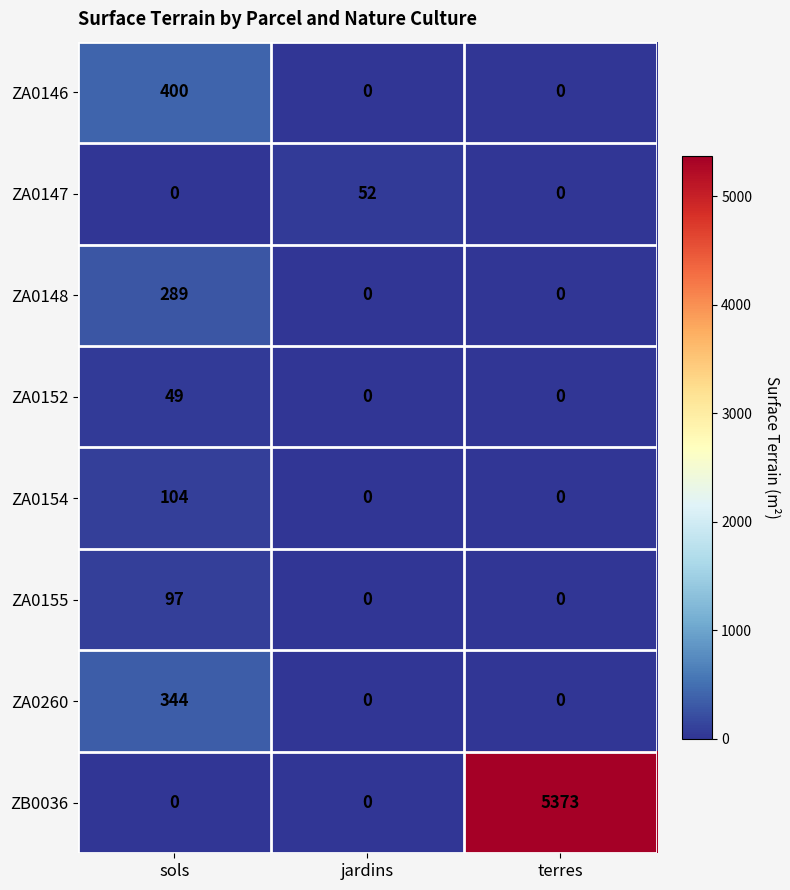

Which series has the largest total across all categories?

ZB0036